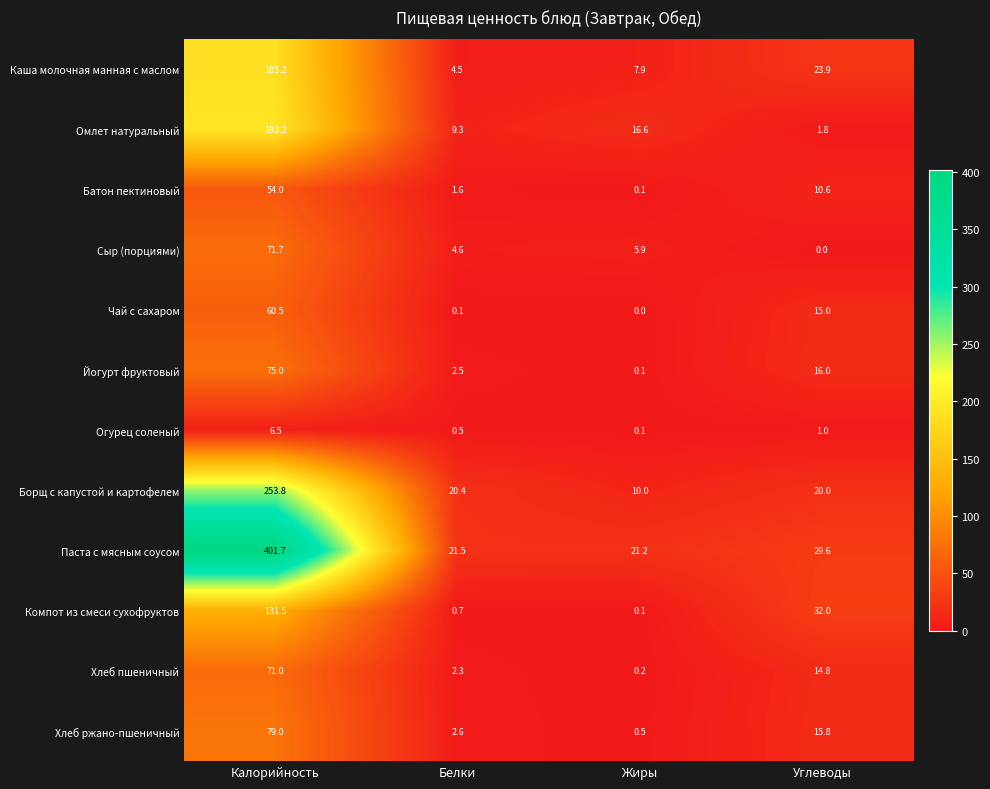

Where is Хлеб пшеничный nearest to the value 35?

Углеводы